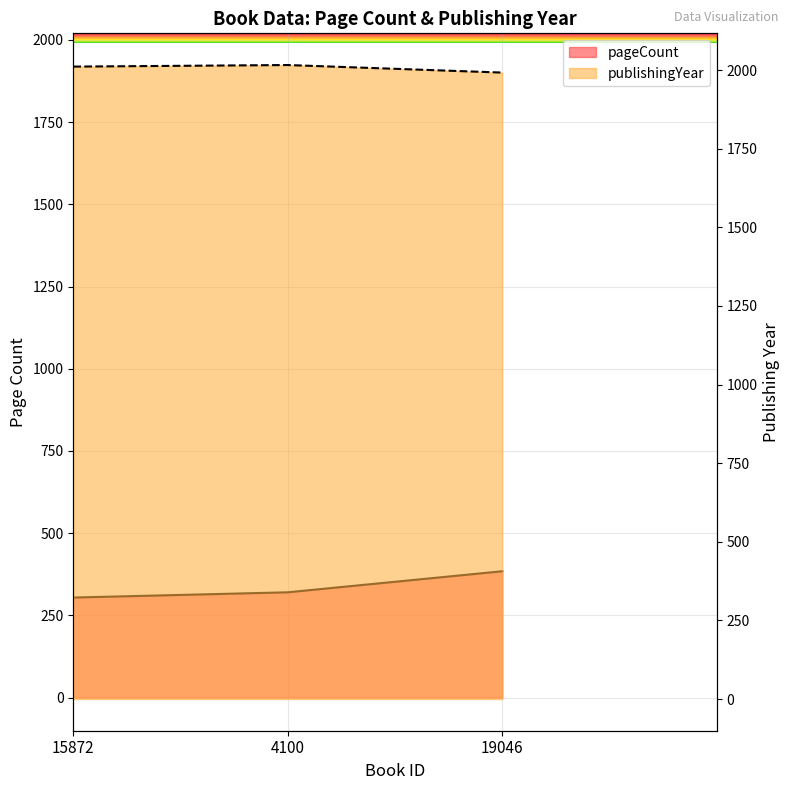

At 15872, list the series in order from smallest to largest.

pageCount, publishingYear